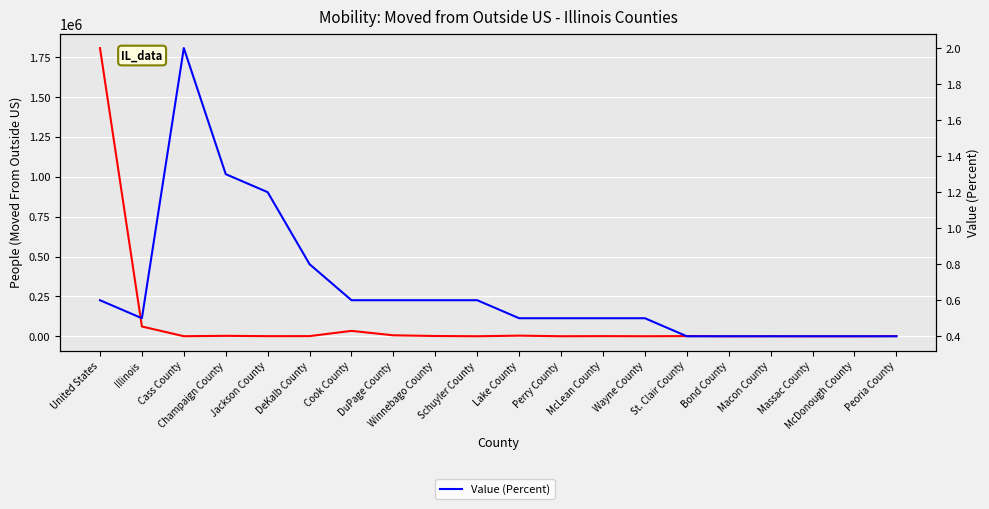

Is this an area chart (filled region under the line)?

No